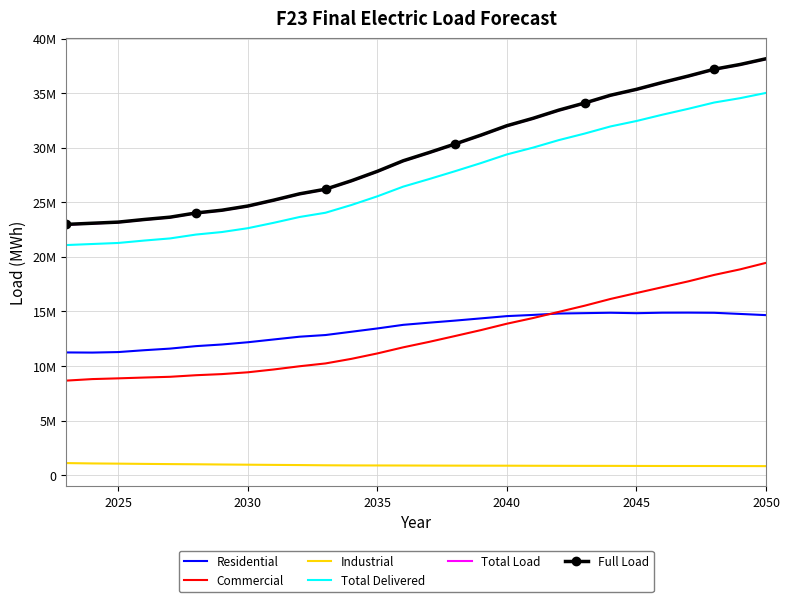

What is the sum of all Total Delivered values?

761174503